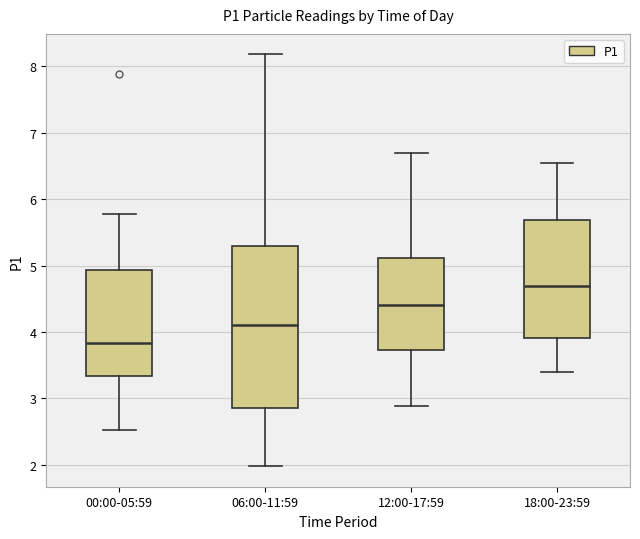

Reading left to right, transcribe this box plot: for each box, give where its median line is, the range the box spans, and where its two whiskers end, as read against the y-axis. The values are not printed on the chart, so give them approximately, as read against the axis.

00:00-05:59: median 3.8, box 3.3 to 4.9, whiskers 2.5 to 5.8
06:00-11:59: median 4.1, box 2.9 to 5.3, whiskers 2.0 to 8.2
12:00-17:59: median 4.4, box 3.7 to 5.1, whiskers 2.9 to 6.7
18:00-23:59: median 4.7, box 3.9 to 5.7, whiskers 3.4 to 6.6